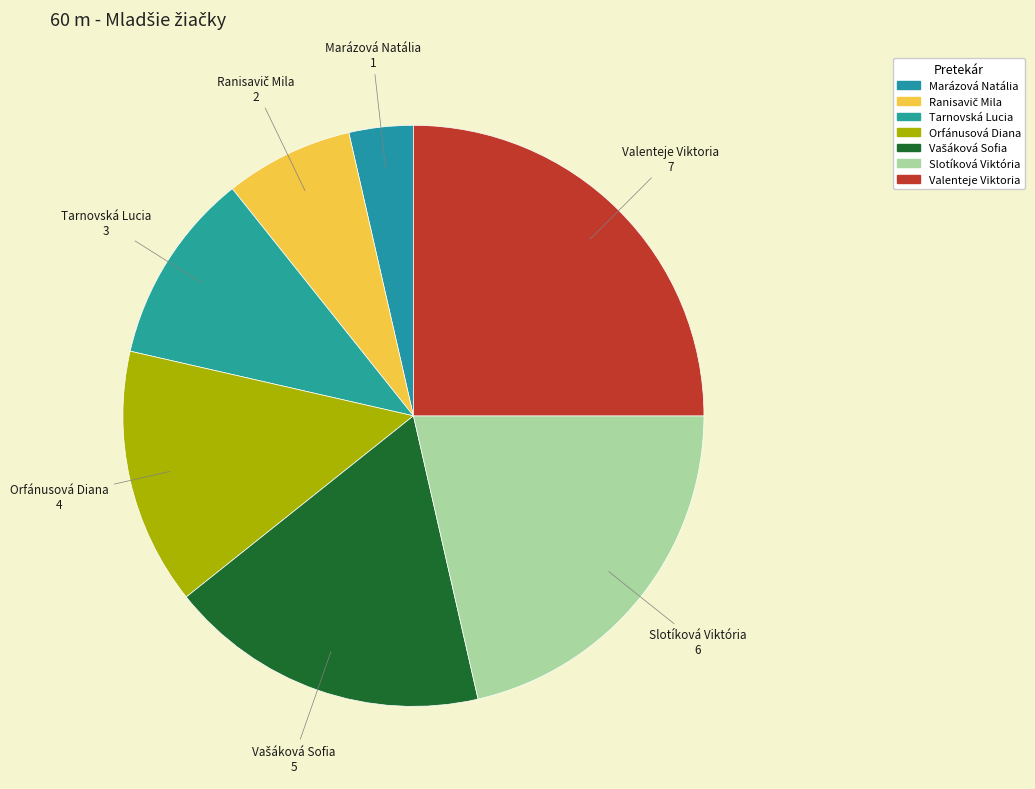

Is there any slice that represents more than half of the pie?

No